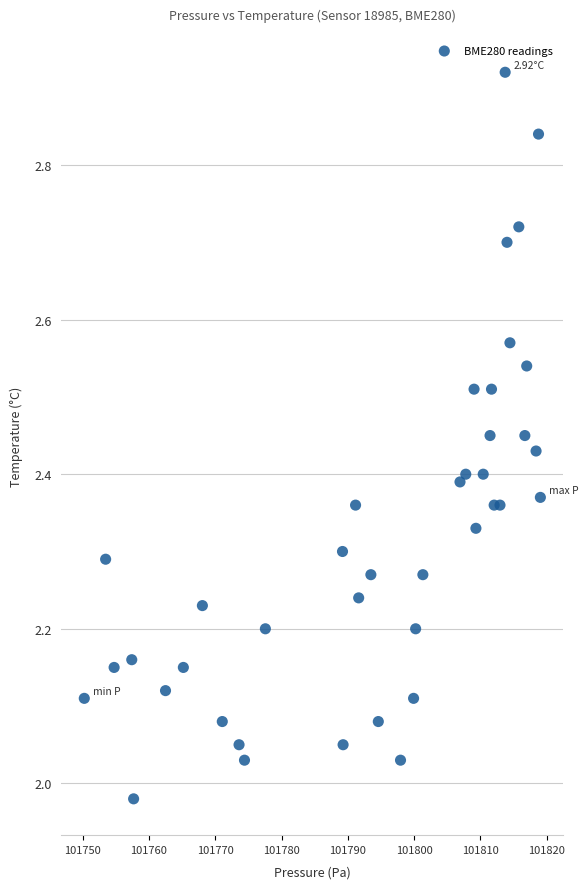

What is the range of Y values (max minus min)?

0.9